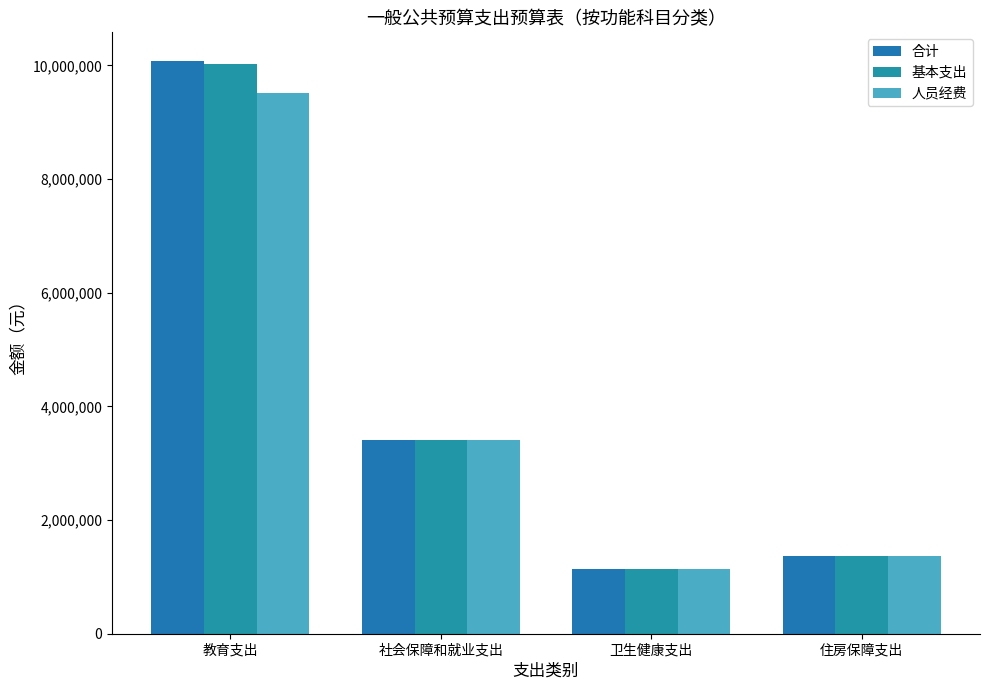

How many bars are there in total?

12